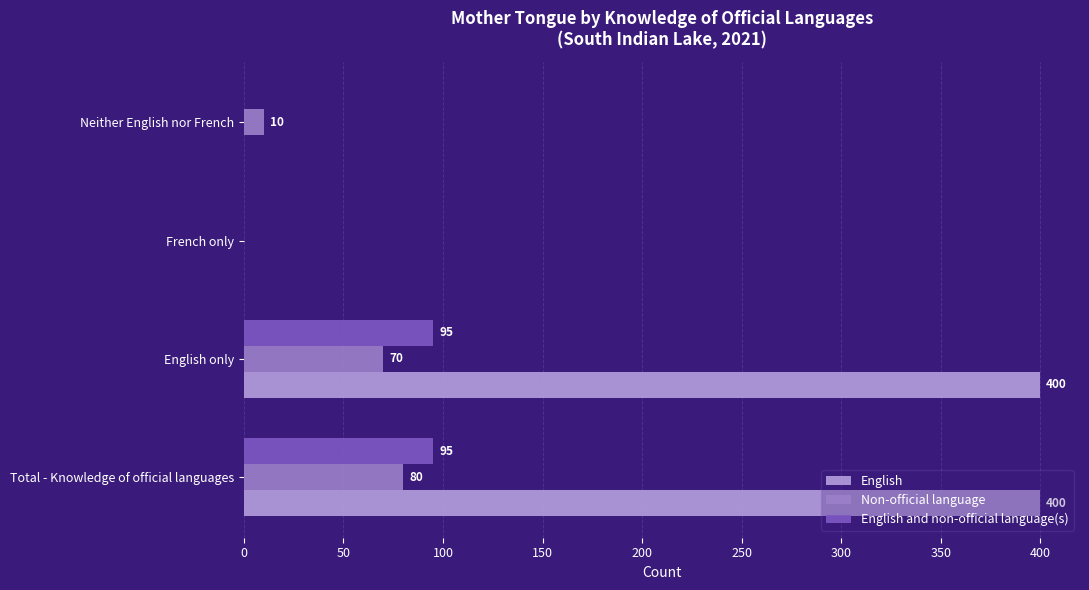

The English series shows 132 at Neither English nor French. True or false?

False